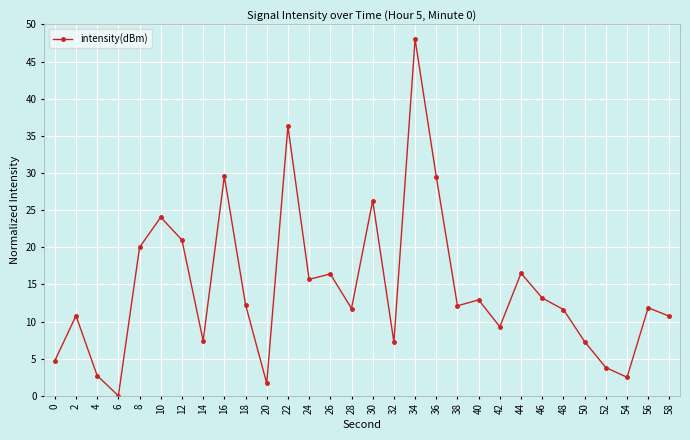

Between 34 and 18, which is larger?

34